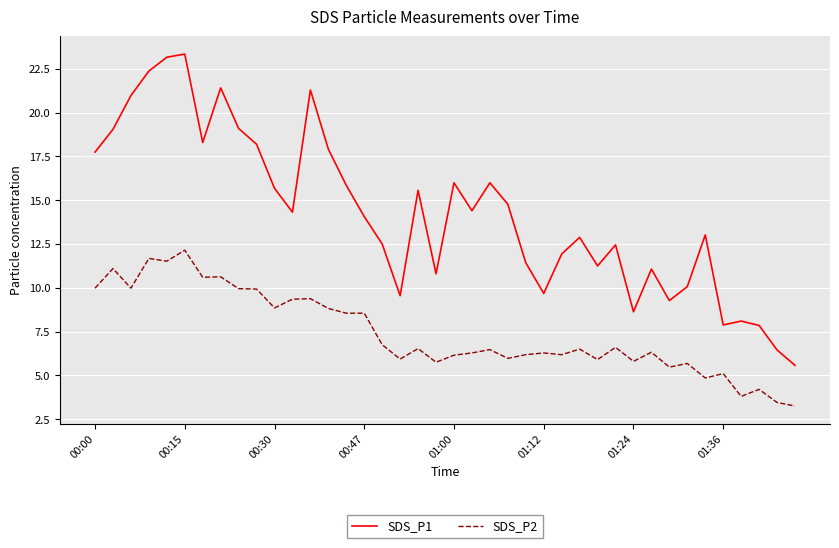

Rank the series by their average value, from highest to lowest.

SDS_P1, SDS_P2